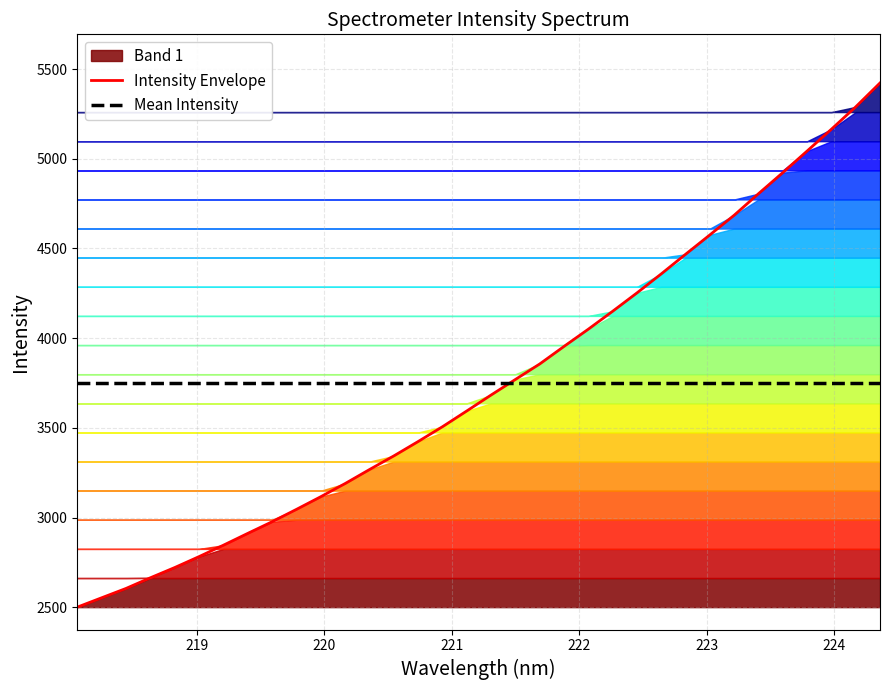

How many lines are shown in the chart?

2